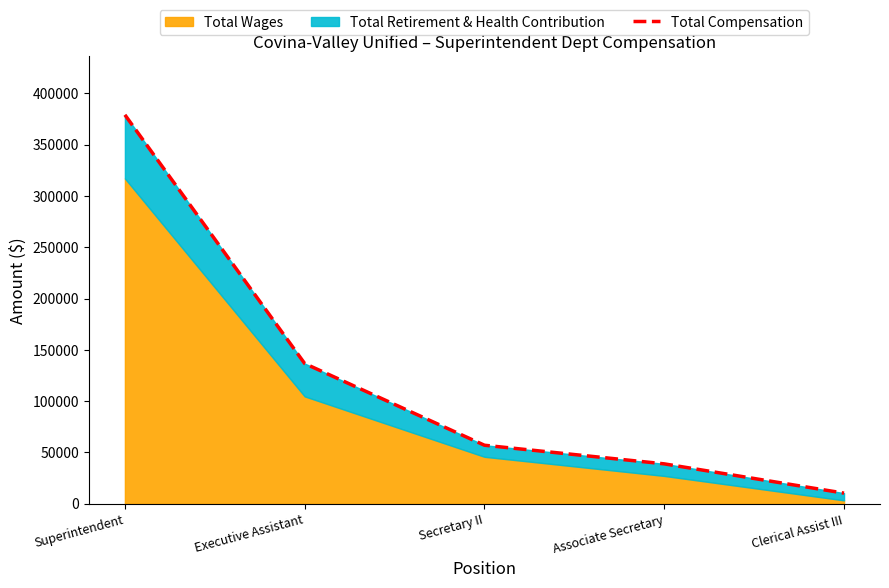

What is the difference between the values at Associate Secretary and Clerical Assist III?

28527